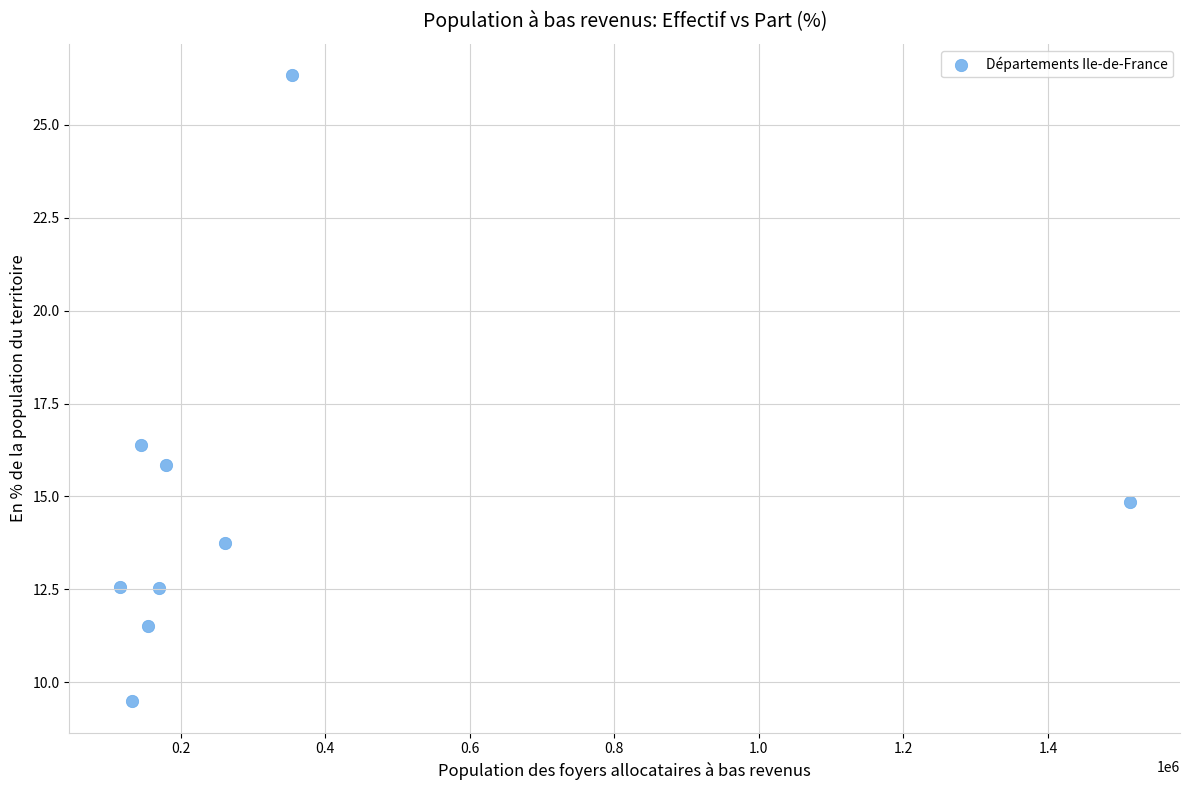

What is the average X value?

336173.3